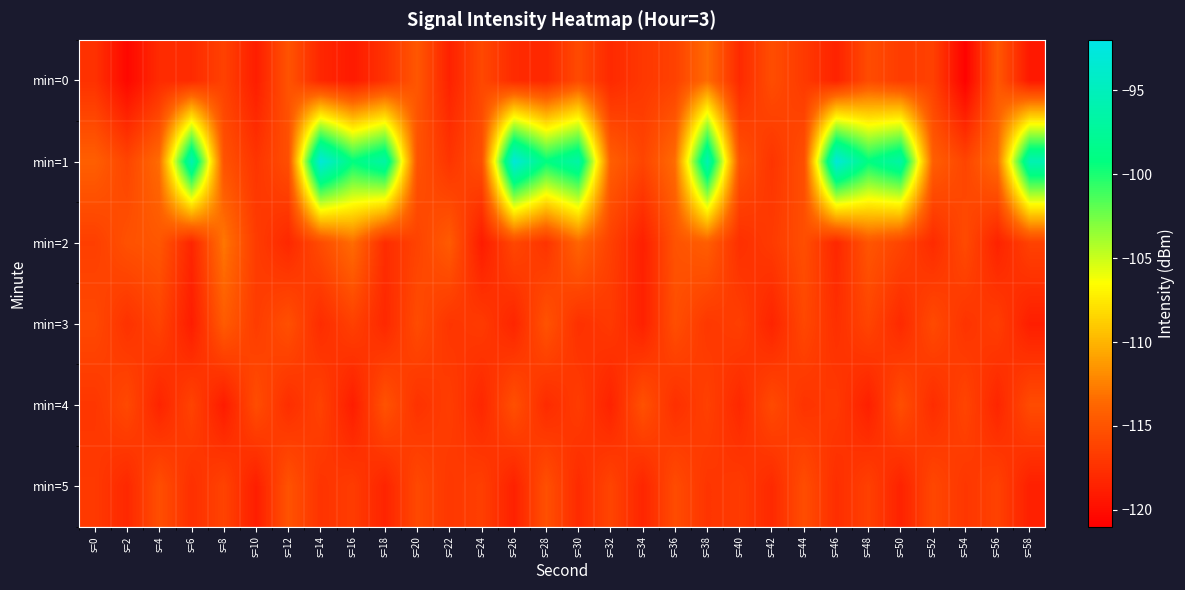

Which series changed the most between s=8 and s=48?

min=1